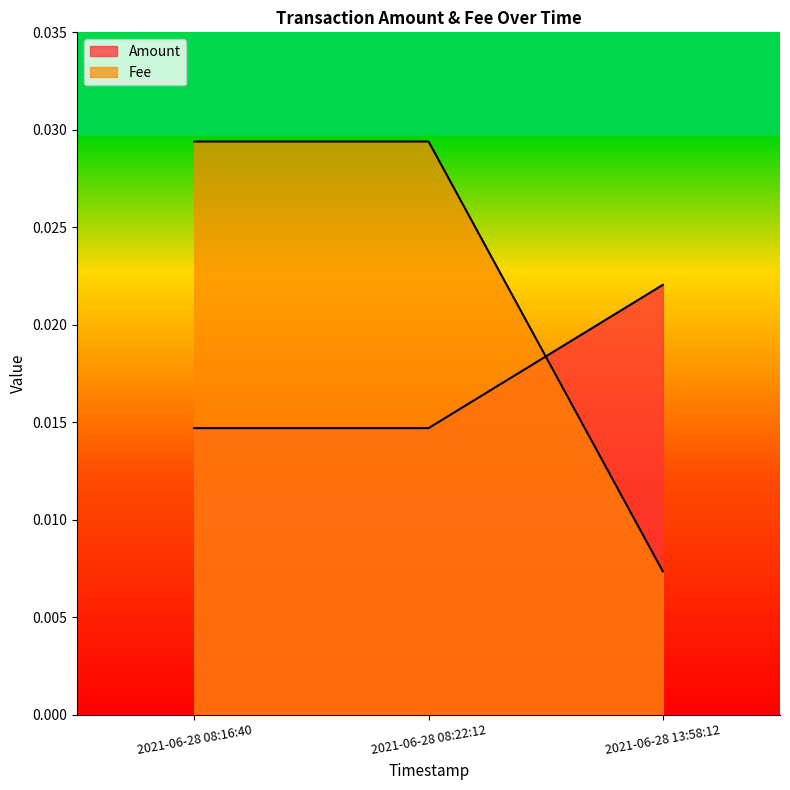

What are all the series names shown in the legend?

Amount, Fee